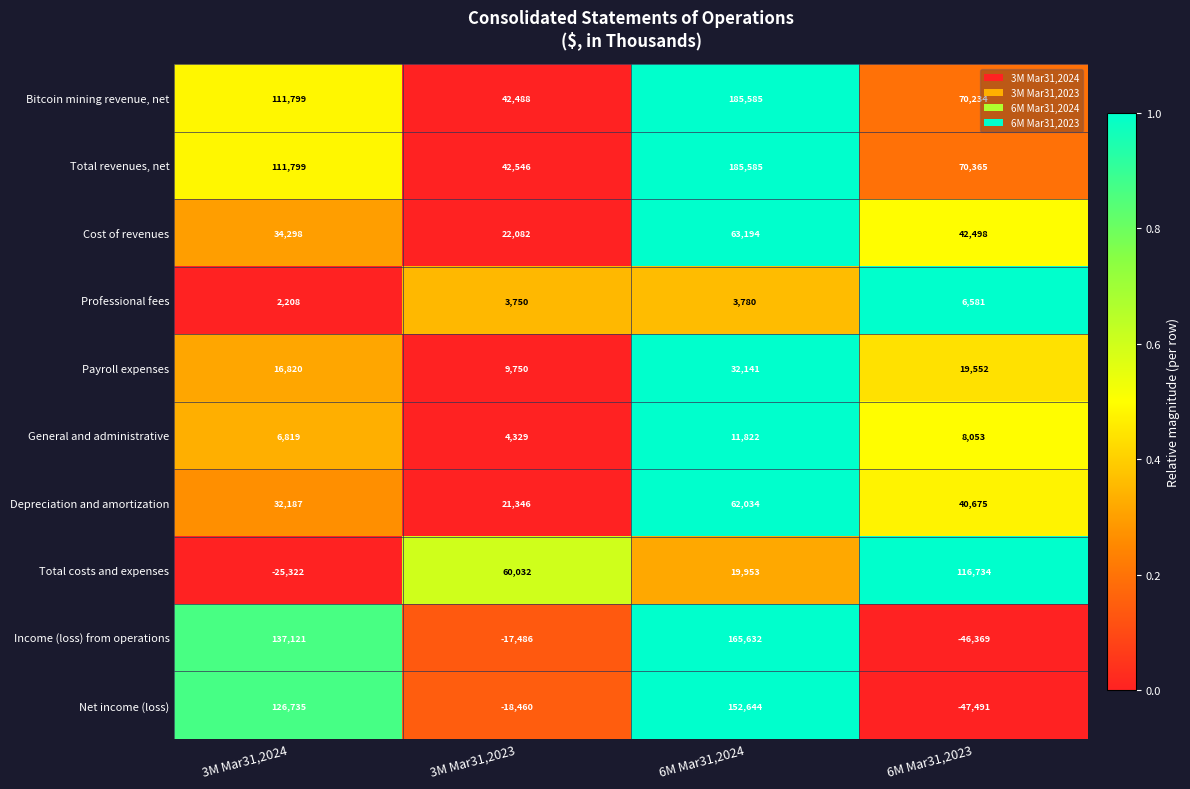

How many data points does each series have?

4